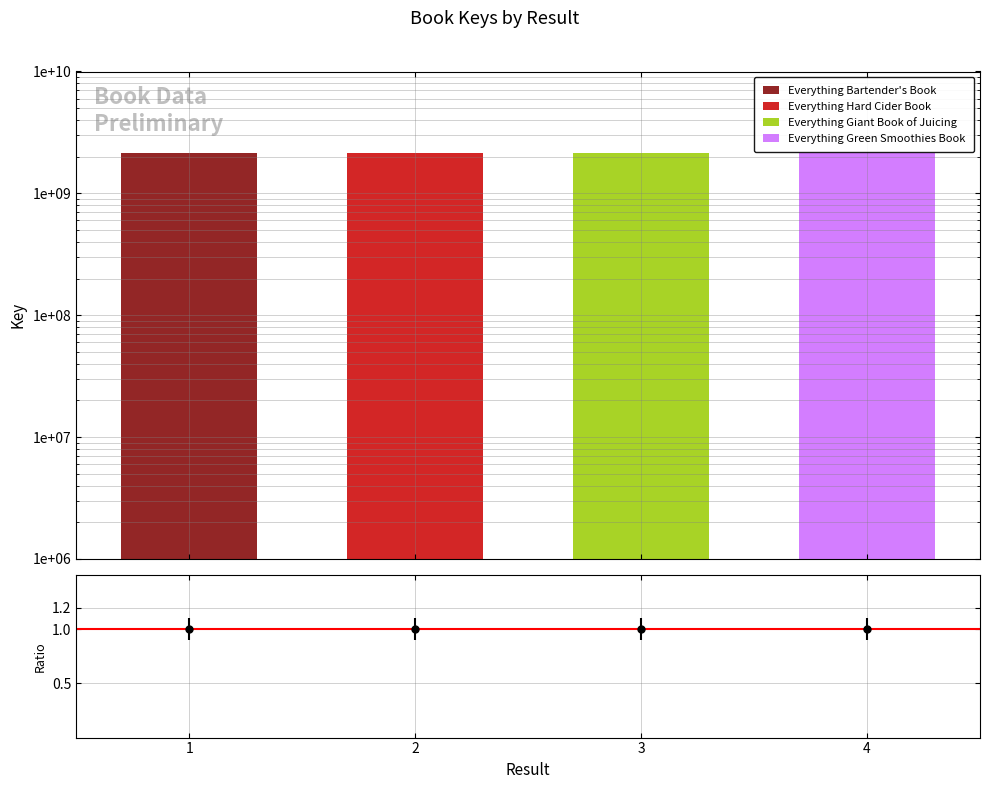

What is the difference between the maximum and second lowest values in the Everything Hard Cider Book series?

2137663311